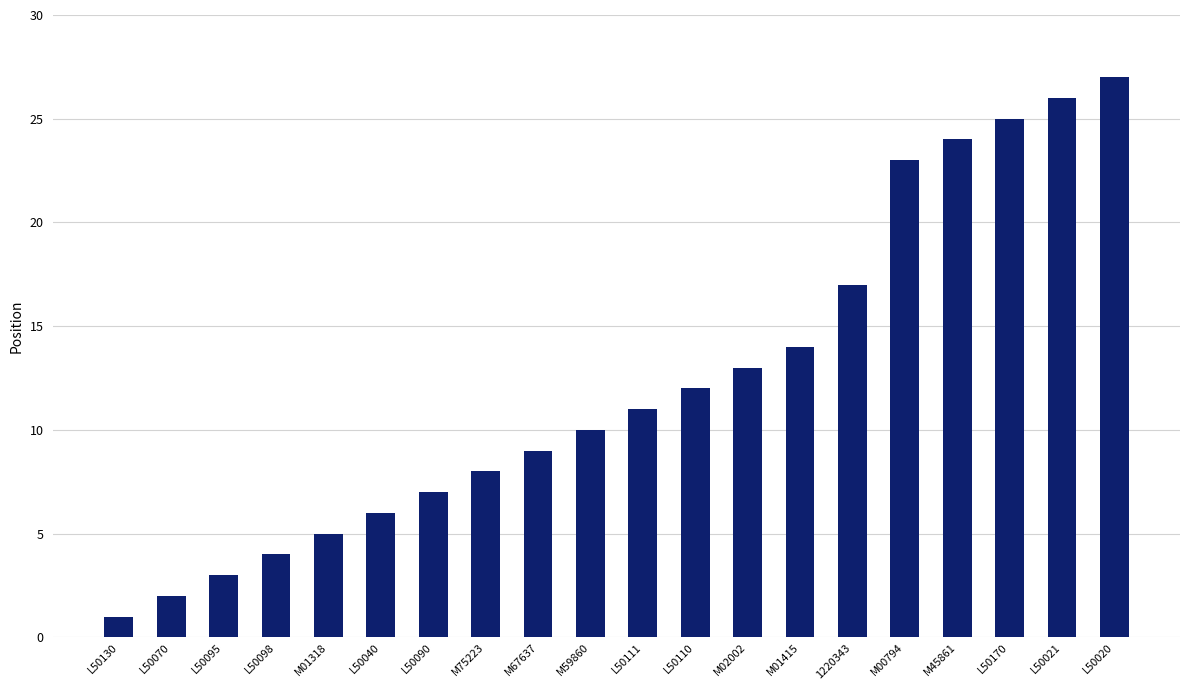

What is the label of the 6th bar from the left?

L50040